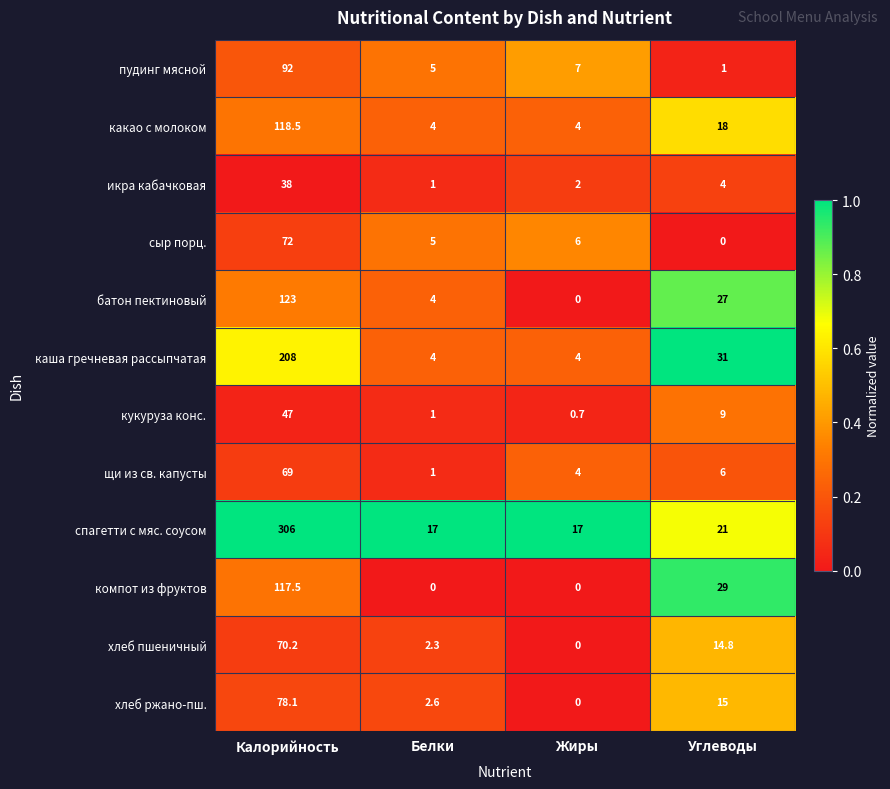

List the labels in order of щи из св. капусты value, largest first.

Калорийность, Углеводы, Жиры, Белки